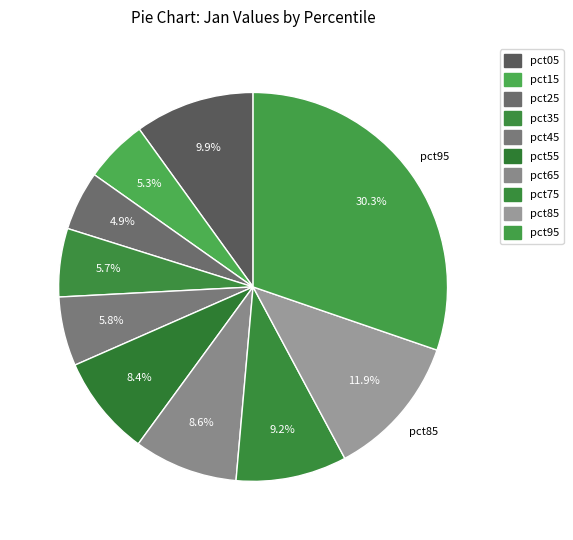

Count the number of slices in the pie.

10